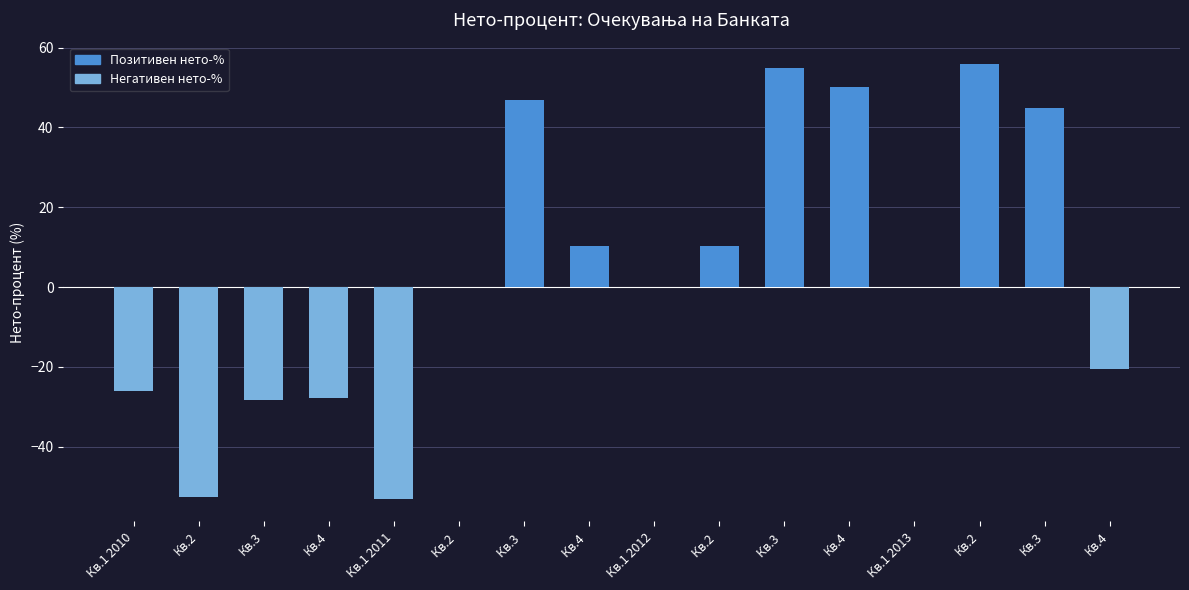

How many distinct data groups are displayed?

1